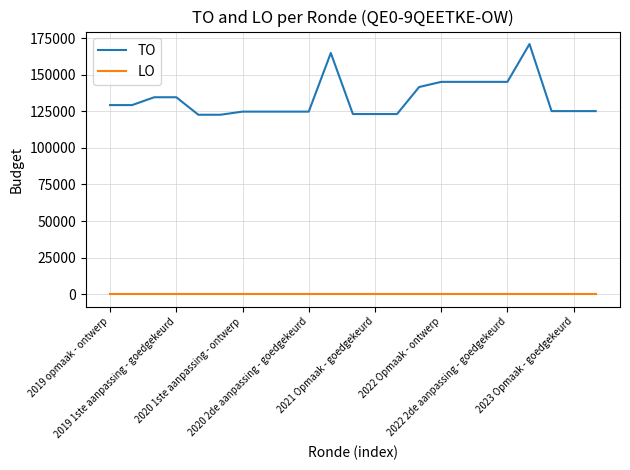

List the series in order of their overall mean, highest first.

TO, LO